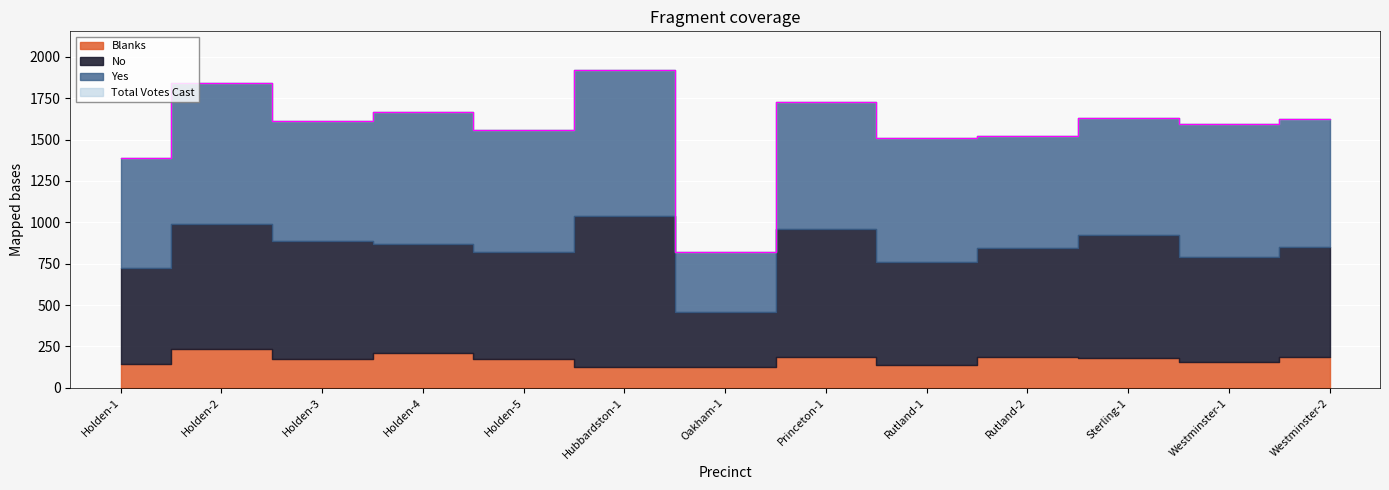

The Blanks series shows 123 at Westminster-2. True or false?

False